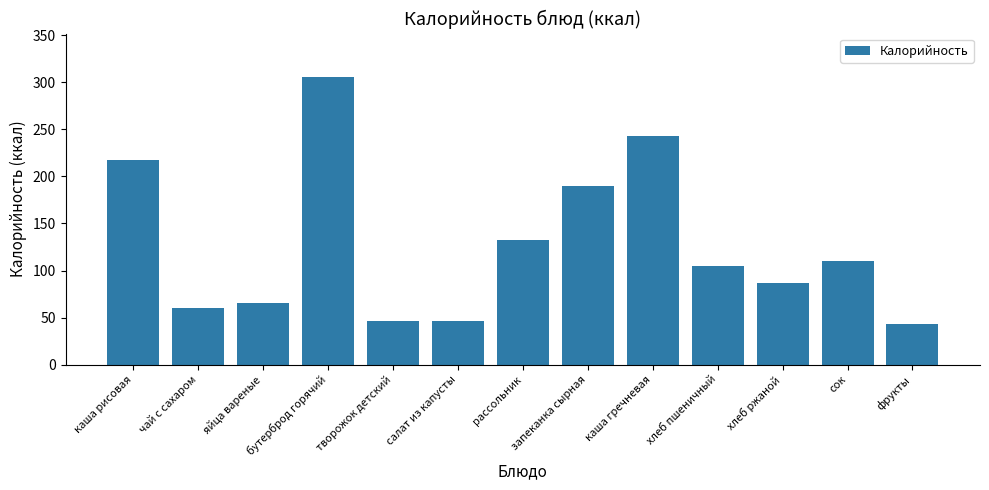

What is the change in value from рассольник to запеканка сырная?

+58.0